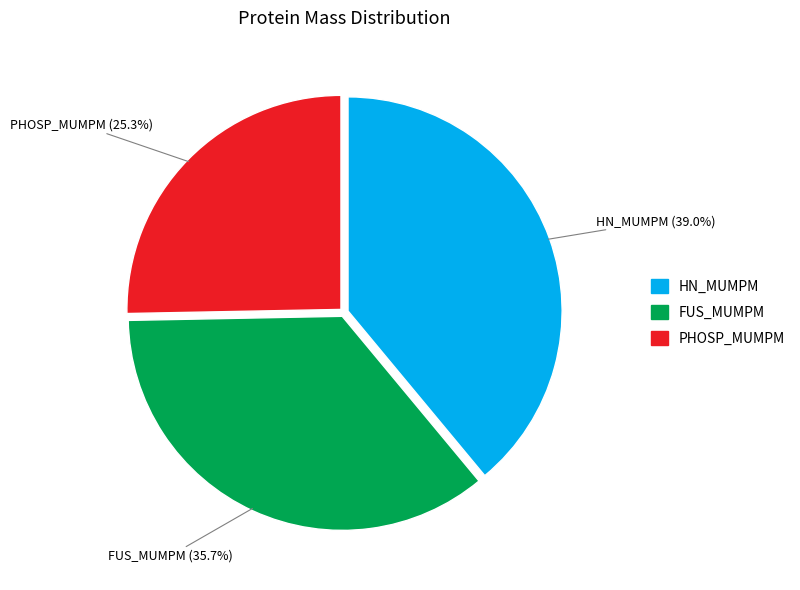

Which has a higher value, HN_MUMPM or FUS_MUMPM?

HN_MUMPM